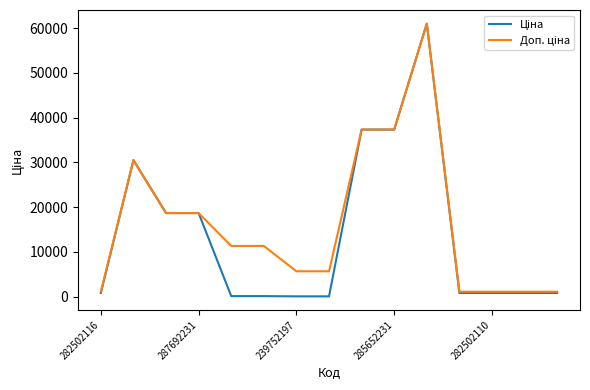

Count the number of data series in this chart.

2